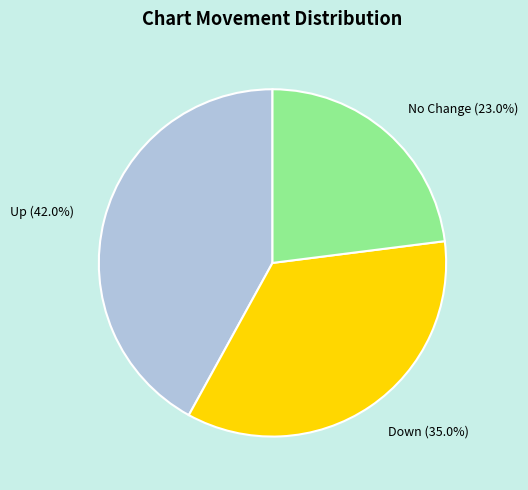

Is there any slice that represents more than half of the pie?

No